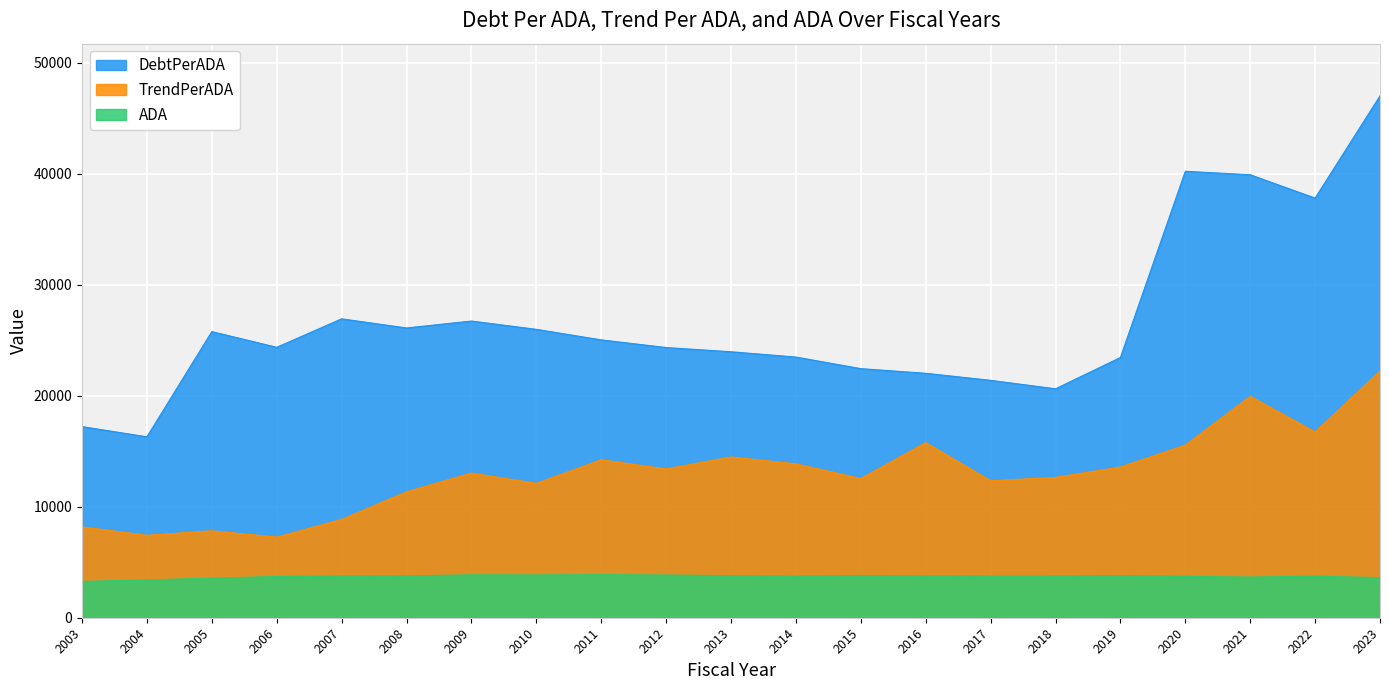

Where is the first local minimum for ADA?

2010